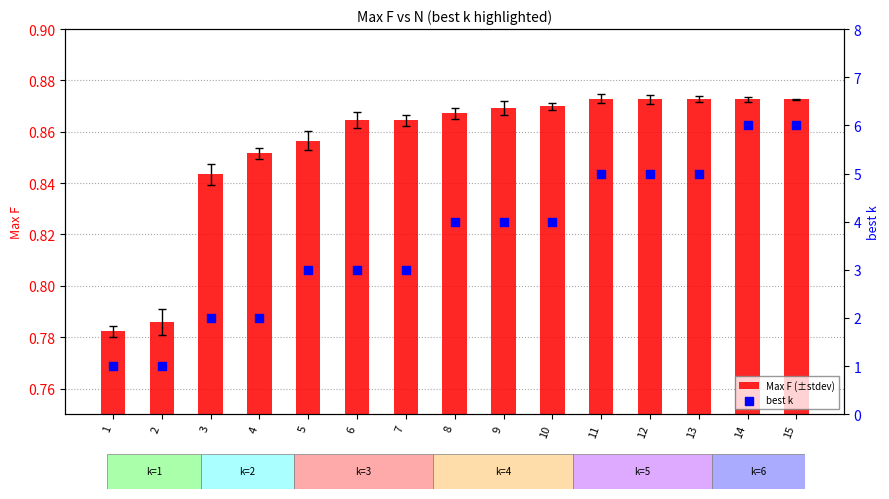

At how many categories does at least one series exceed 4?

5